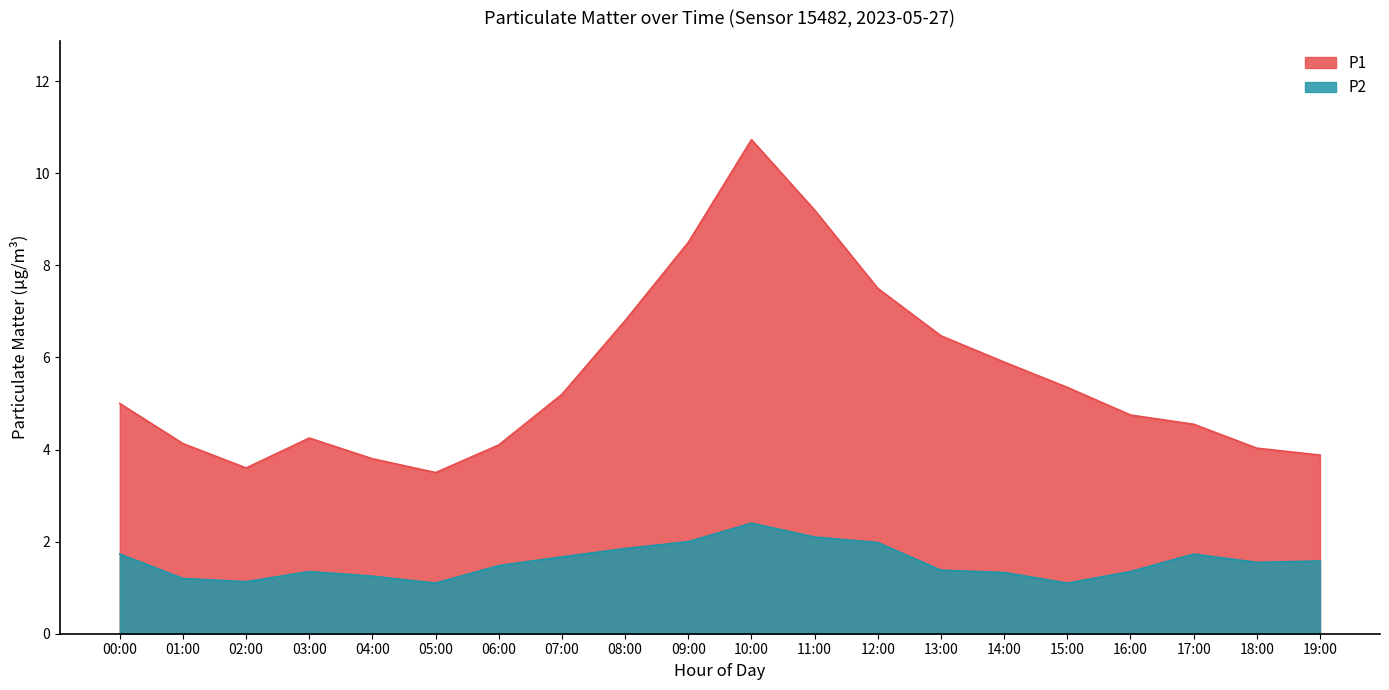

Reading left to right, list all the values displayed in this chart.

P1: 5.0	4.1	3.6	4.2	3.8	3.5	4.1	5.2	6.8	8.5	10.7	9.2	7.5	6.5	5.9	5.3	4.8	4.5	4.0	3.9
P2: 1.7	1.2	1.1	1.4	1.2	1.1	1.5	1.7	1.9	2.0	2.4	2.1	2.0	1.4	1.3	1.1	1.4	1.7	1.6	1.6